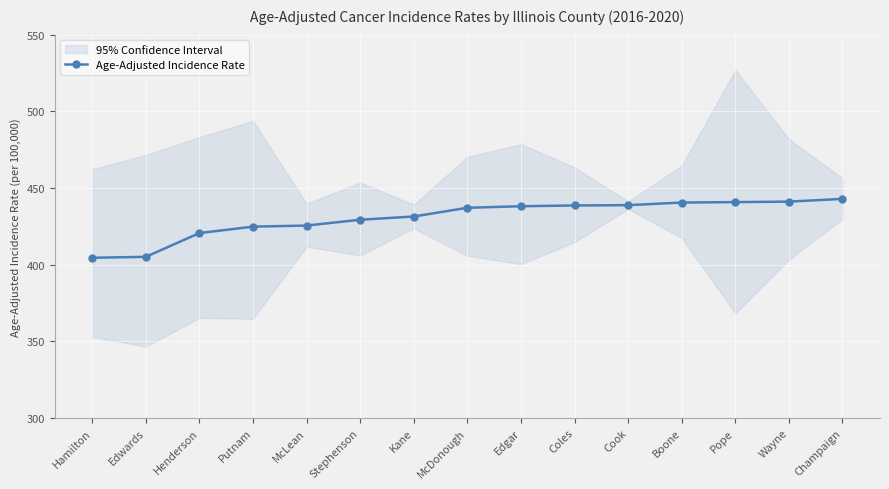

Rank the categories by value from lowest to highest.

Hamilton, Edwards, Henderson, Putnam, McLean, Stephenson, Kane, McDonough, Edgar, Coles, Cook, Boone, Pope, Wayne, Champaign